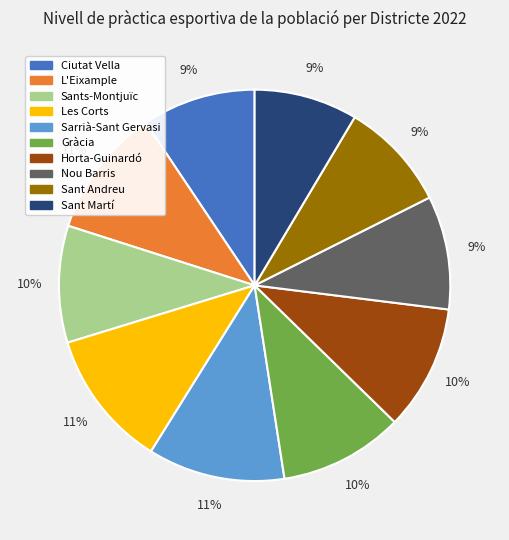

Is the sum of Sant Andreu and Ciutat Vella greater than half?

No